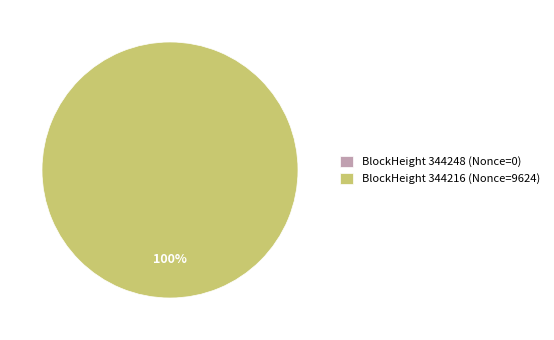

What is the largest slice in the pie chart?

344216